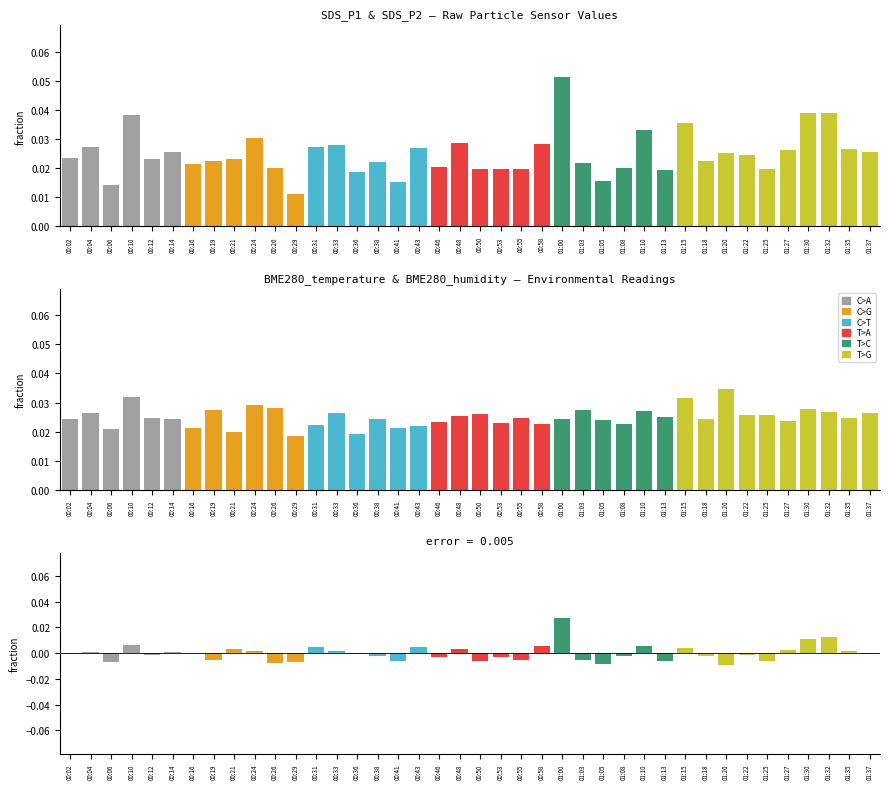

Rank the categories by difference value from highest to lowest.

01:00, 01:32, 01:30, 00:10, 01:10, 00:58, 00:31, 00:43, 01:15, 00:48, 00:21, 01:27, 01:35, 00:33, 00:24, 00:14, 00:04, 00:16, 00:36, 00:02, 01:37, 01:22, 00:12, 01:18, 00:38, 01:08, 00:46, 00:53, 00:19, 00:55, 01:03, 01:13, 00:41, 01:25, 00:50, 00:06, 00:29, 00:26, 01:05, 01:20